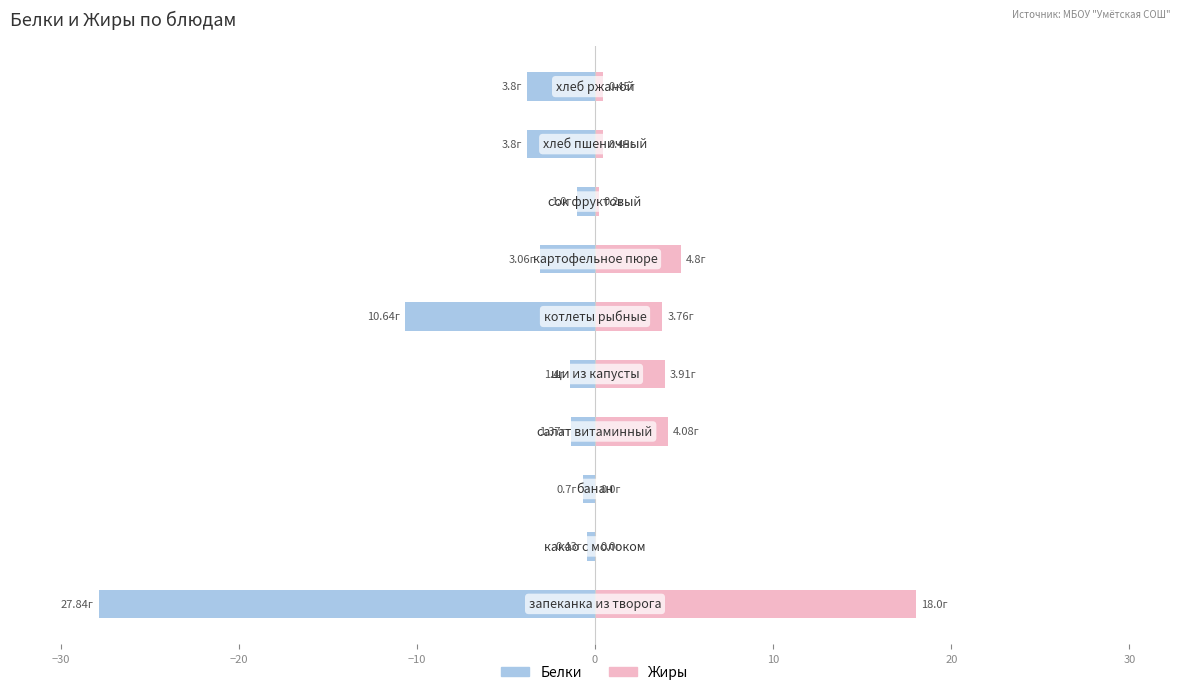

List the series in order of their peak value, highest first.

Жиры, Белки